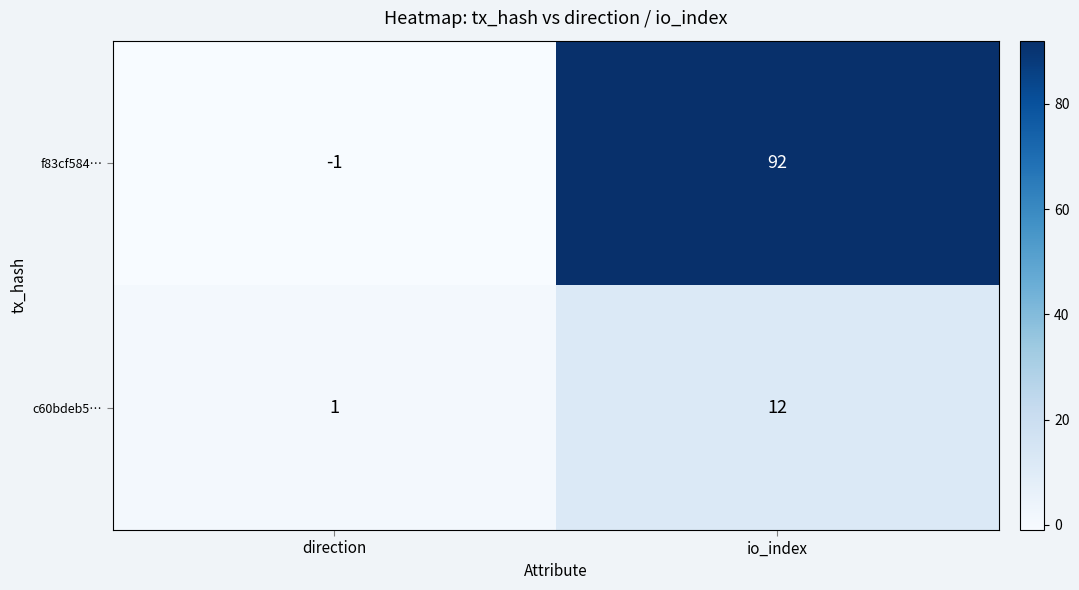

Between direction and io_index, which series saw the biggest shift?

f83cf584…